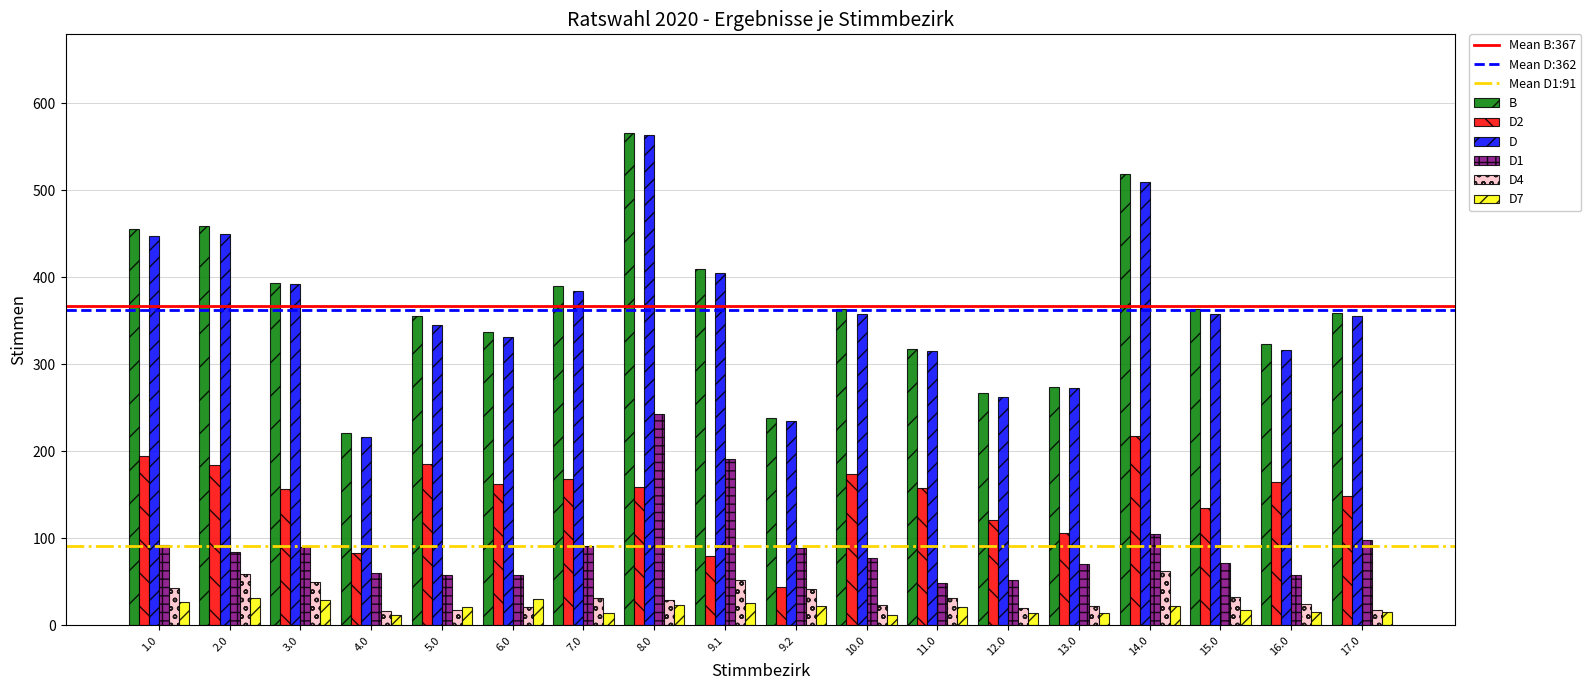

How many data points in D4 are less than 31?

9